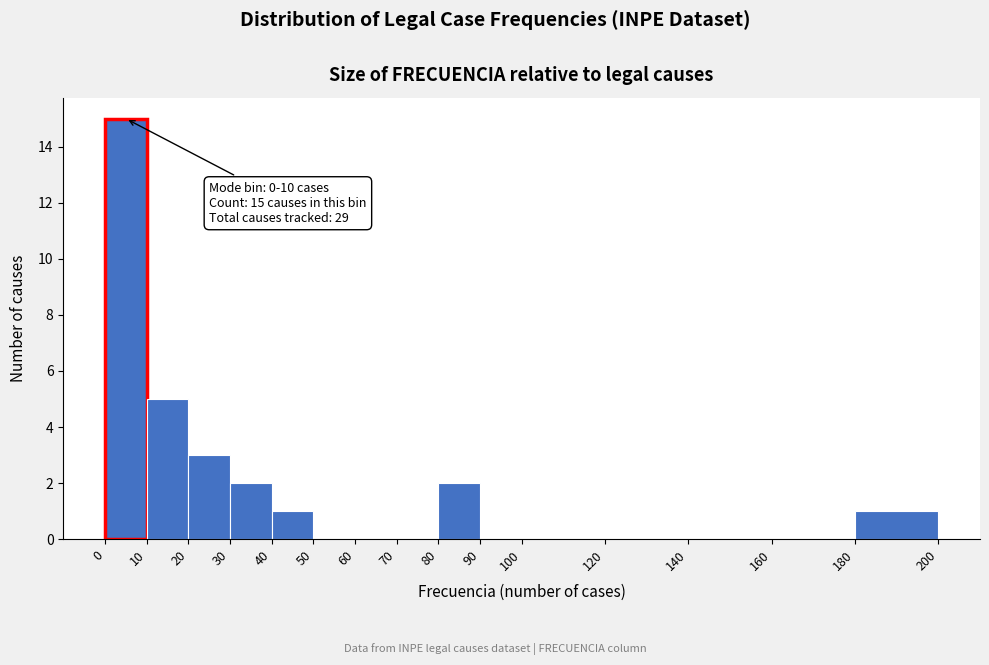

Which range on the x-axis has the tallest bar?

0 to 10